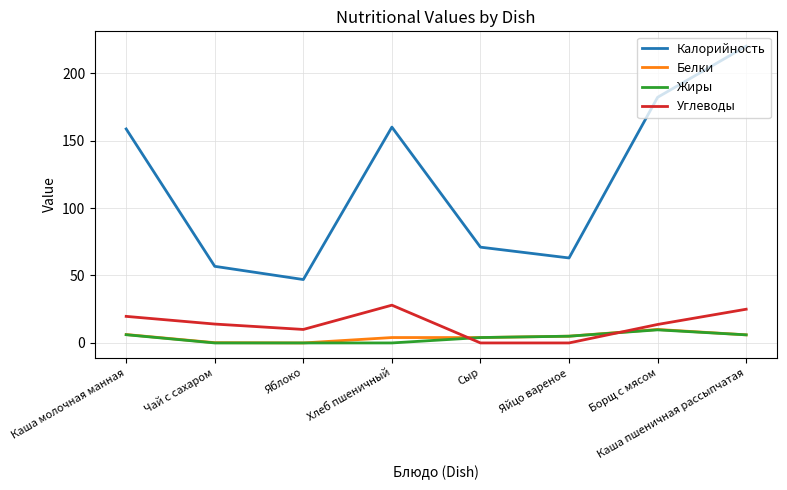

How many categories are shown in the chart?

8